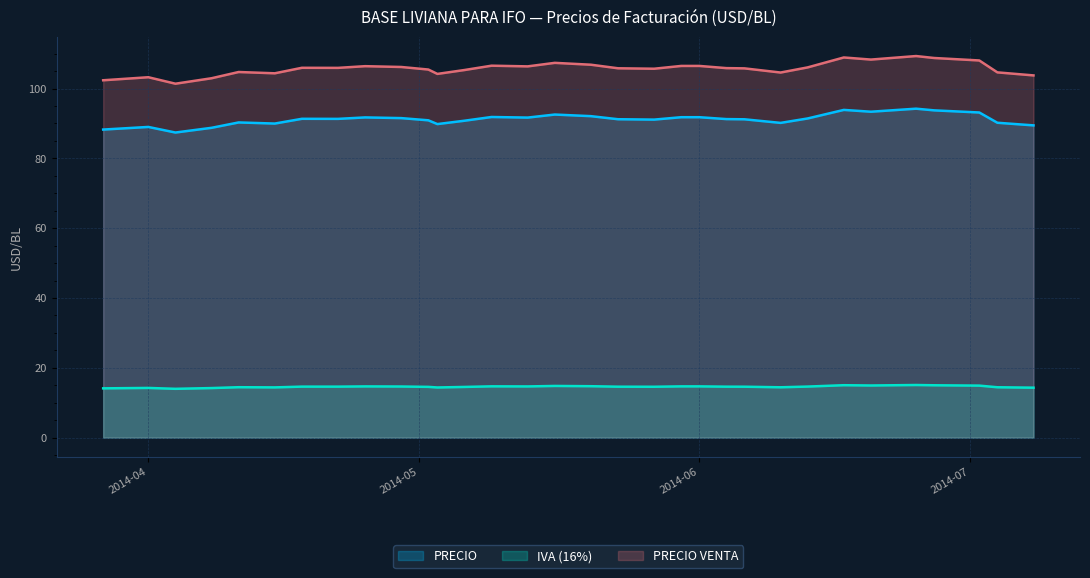

At which category does PRECIO reach its first local valley?

2014-04-04